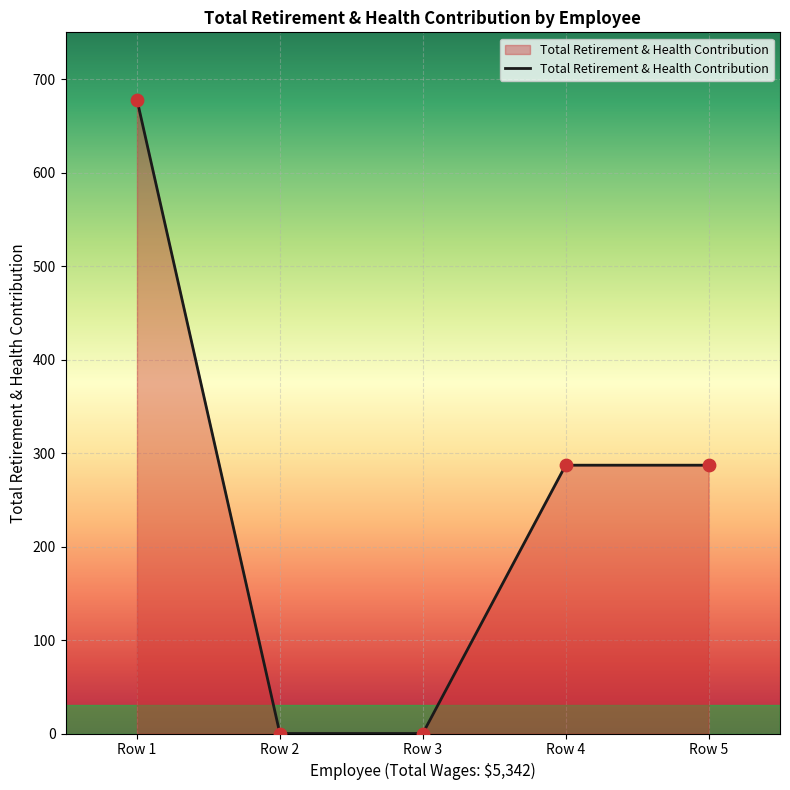

Which has a higher value, Row 4 or Row 3?

Row 4